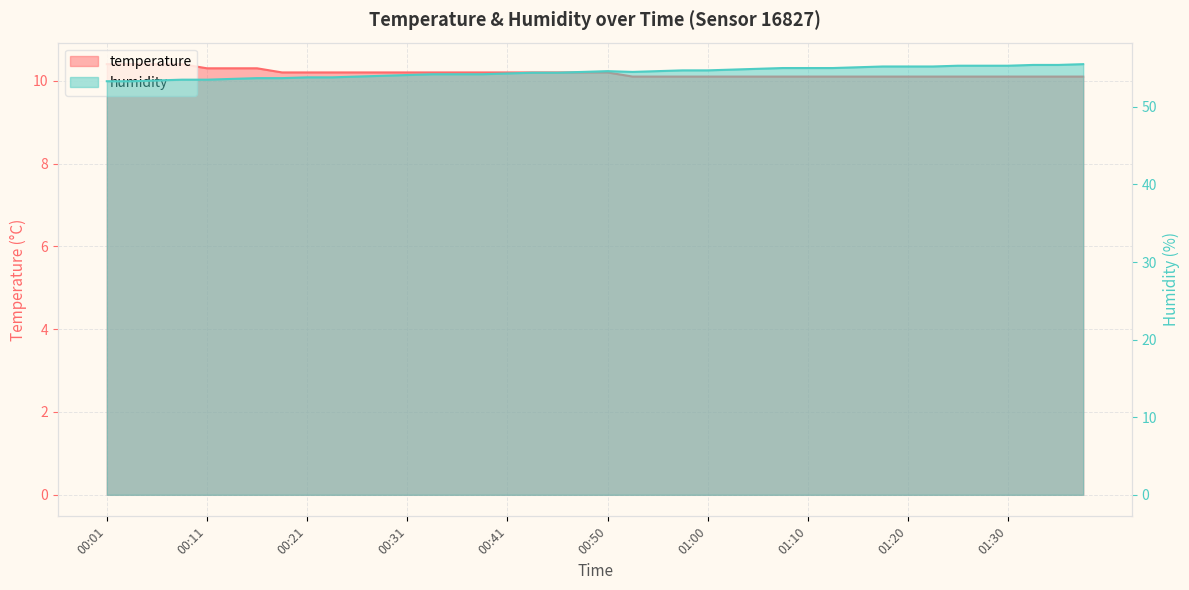

Rank the series by their average value, from lowest to highest.

temperature, humidity